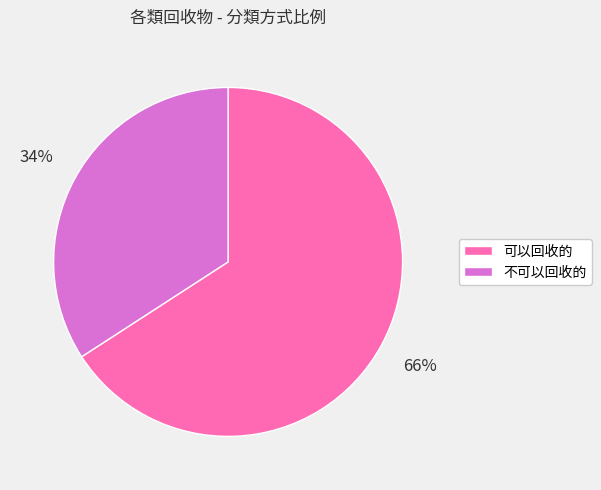

Which has a higher value, 不可以回收的 or 可以回收的?

可以回收的